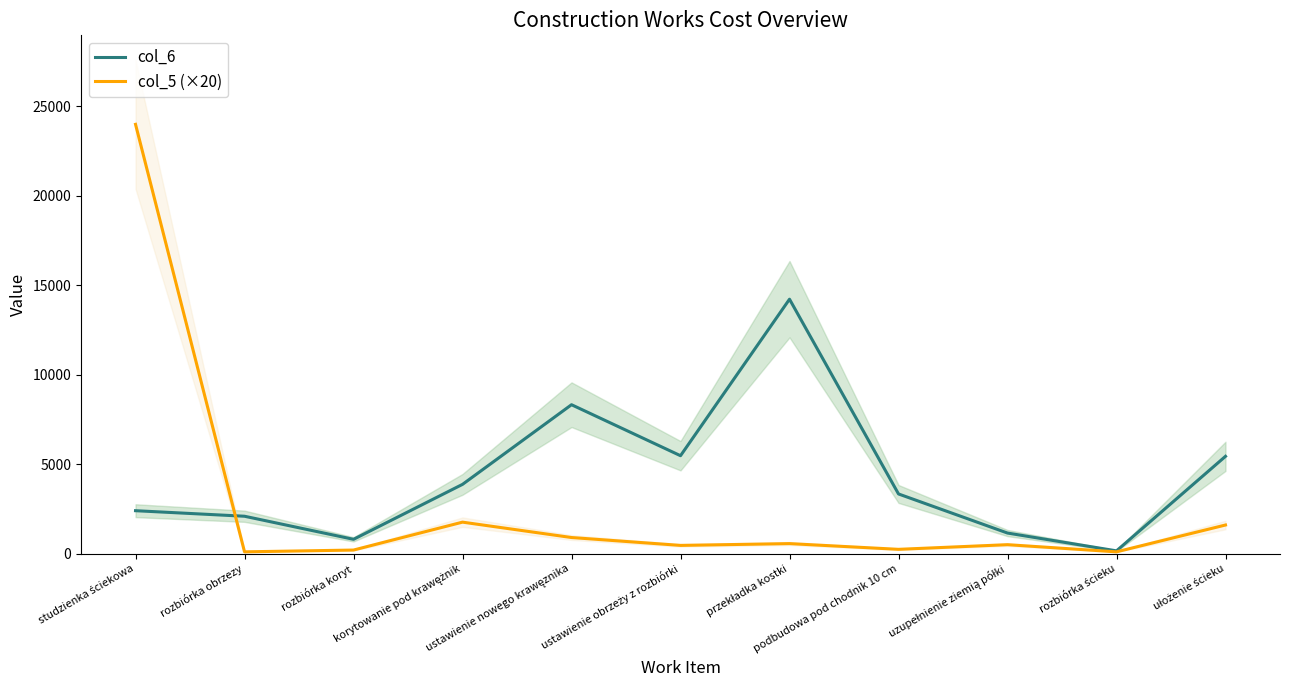

Rank the categories by col_6 value from highest to lowest.

przekładka kostki, ustawienie nowego krawęznika, ustawienie obrzeży z rozbiórki, ułożenie ścieku, korytowanie pod krawężnik, podbudowa pod chodnik 10 cm, studzienka ściekowa, rozbiórka obrzezy, uzupełnienie ziemią półki, rozbiórka koryt, rozbiórka ścieku